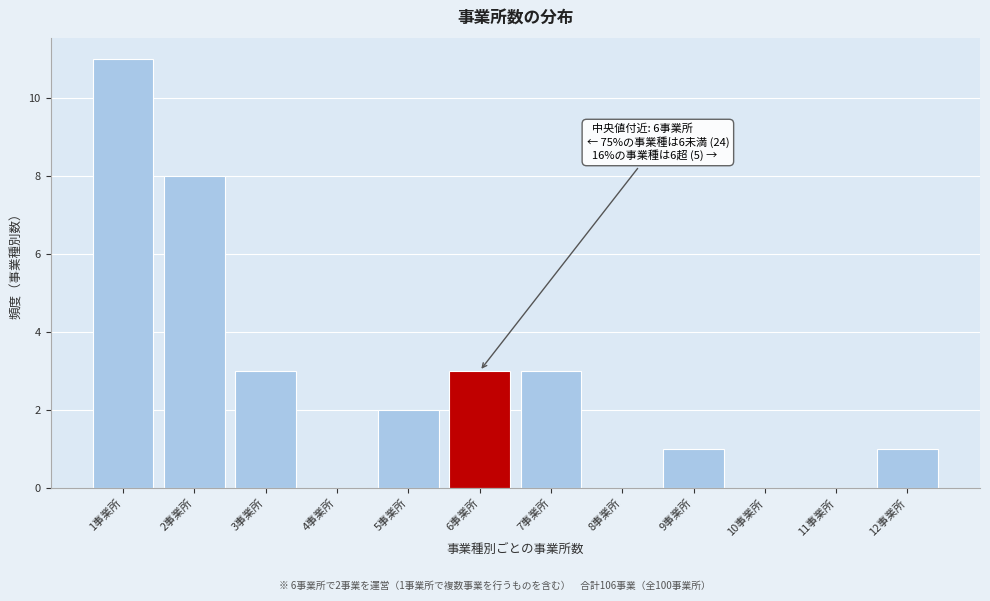

Reading left to right, what are all the values shown in this chart?

1事業所=11	2事業所=8	3事業所=3	4事業所=0	5事業所=2	6事業所=3	7事業所=3	8事業所=0	9事業所=1	10事業所=0	11事業所=0	12事業所=1